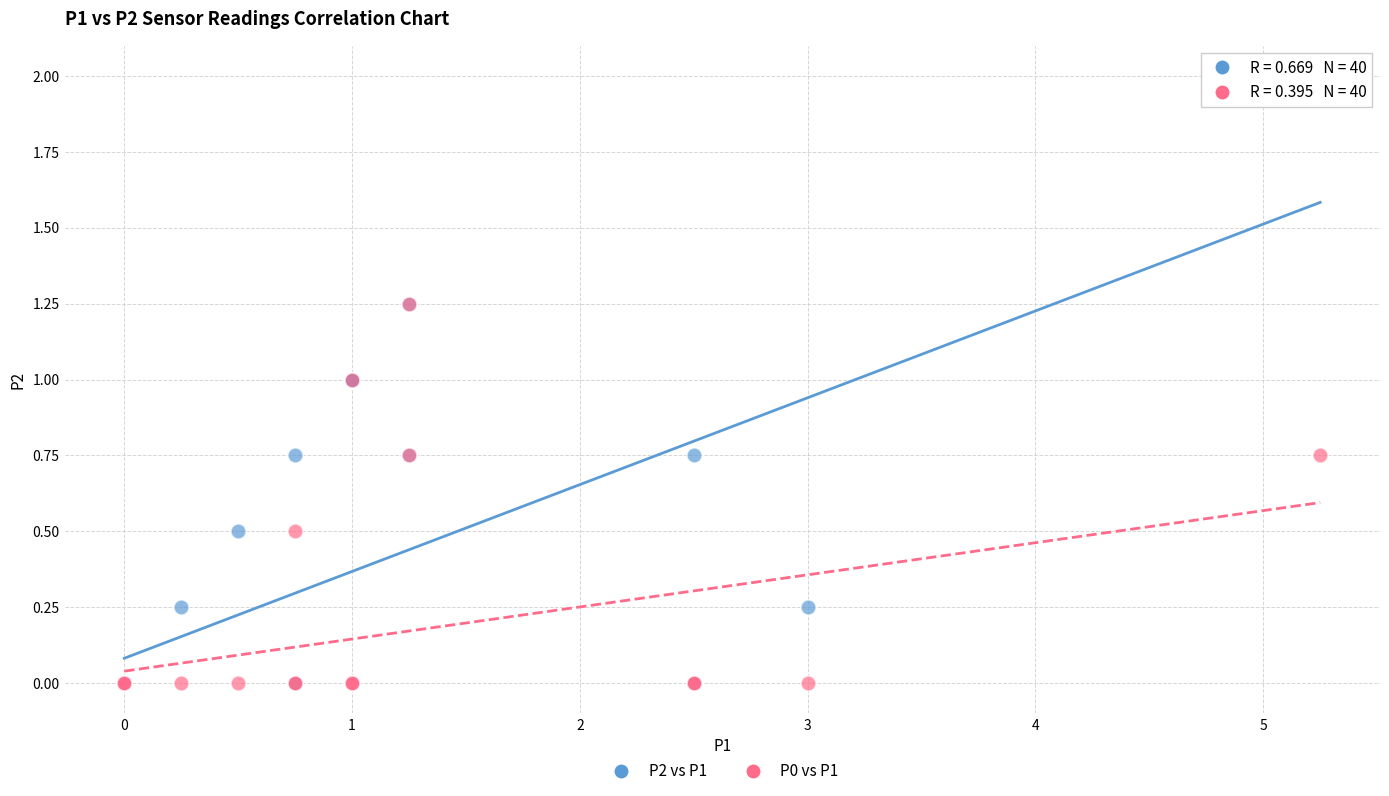

What are all the series names shown in the legend?

P2 vs P1, P0 vs P1